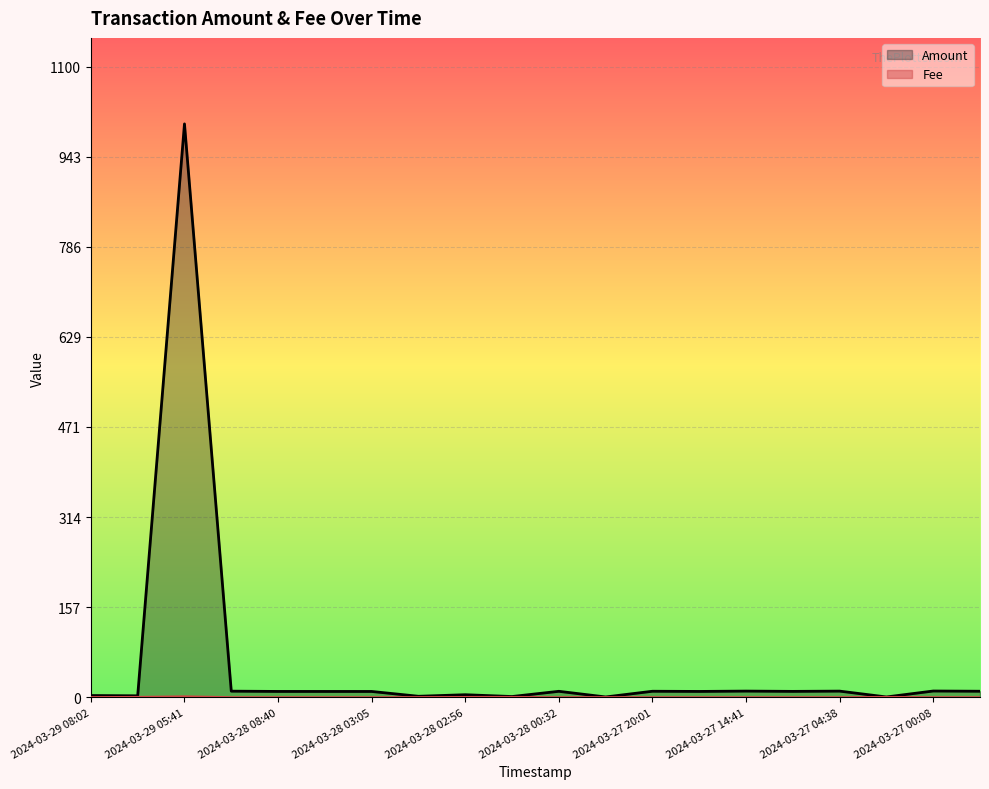

Which series has the largest range (max minus min)?

Amount